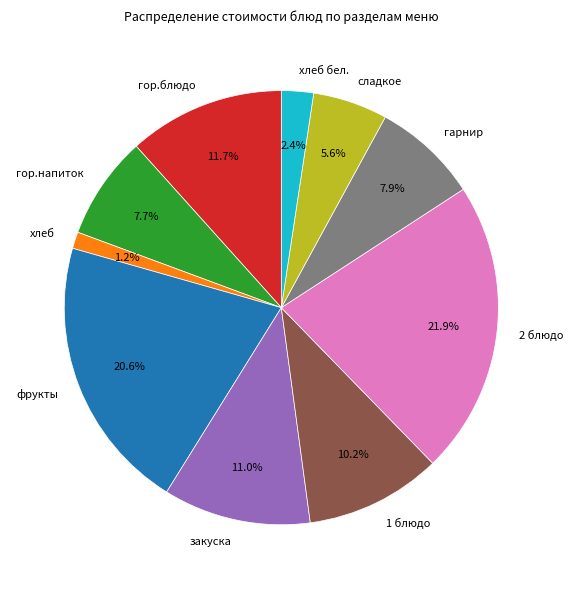

Which slice is the smallest?

хлеб